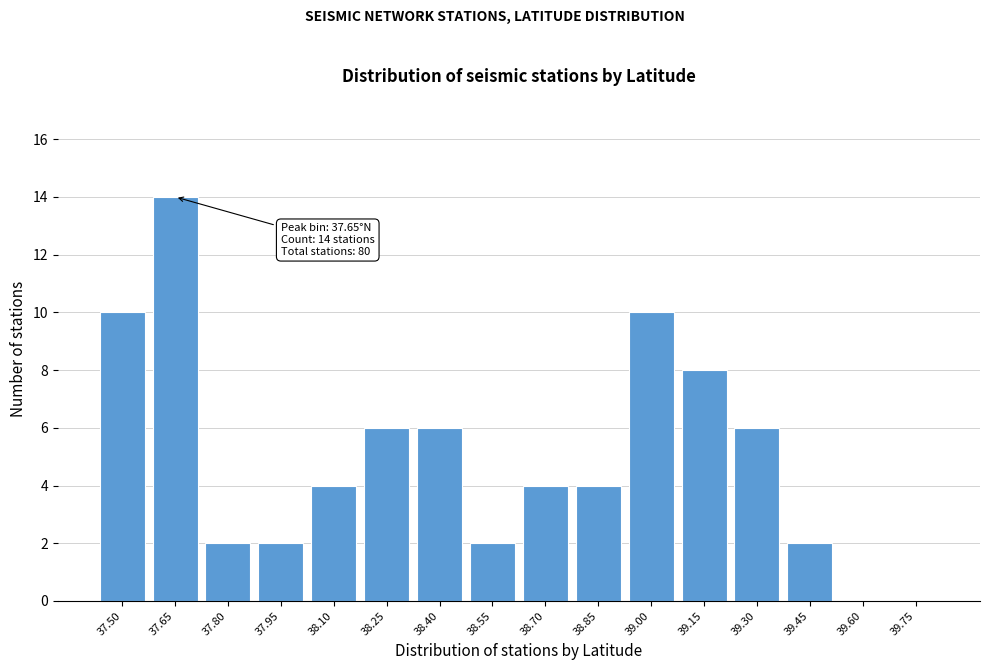

Reading right to left, transcribe all the data shown in this chart.

39.75=0	39.60=0	39.45=2	39.30=6	39.15=8	39.00=10	38.85=4	38.70=4	38.55=2	38.40=6	38.25=6	38.10=4	37.95=2	37.80=2	37.65=14	37.50=10